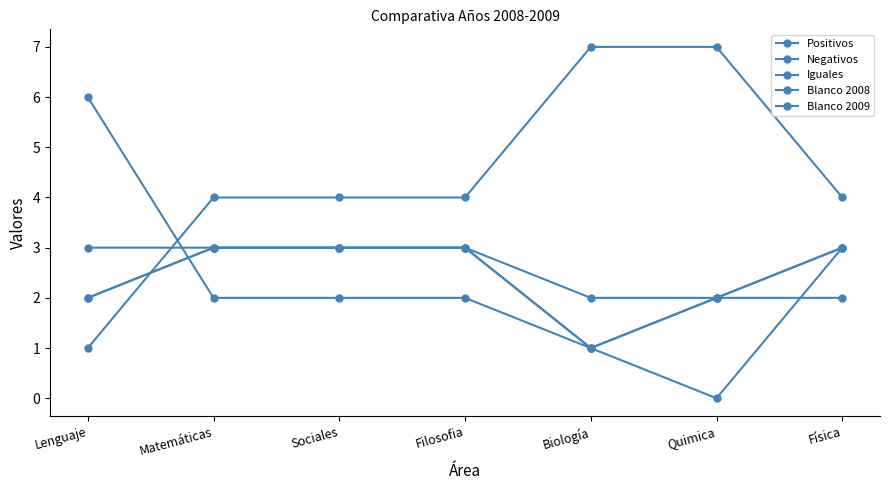

The value of Negativos at Sociales is 7. True or false?

False